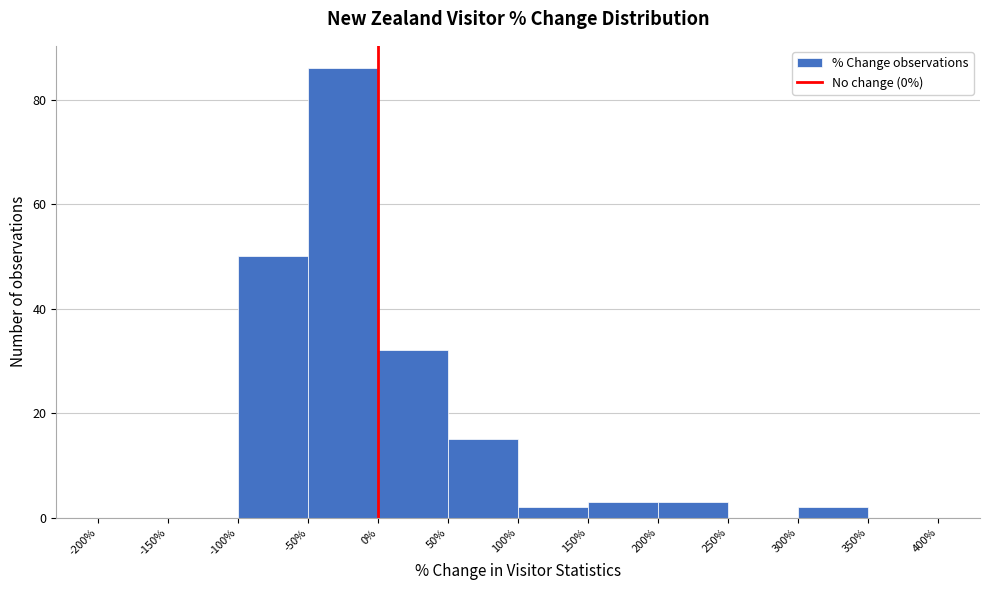

Which range on the x-axis has the tallest bar?

-50% to 0%